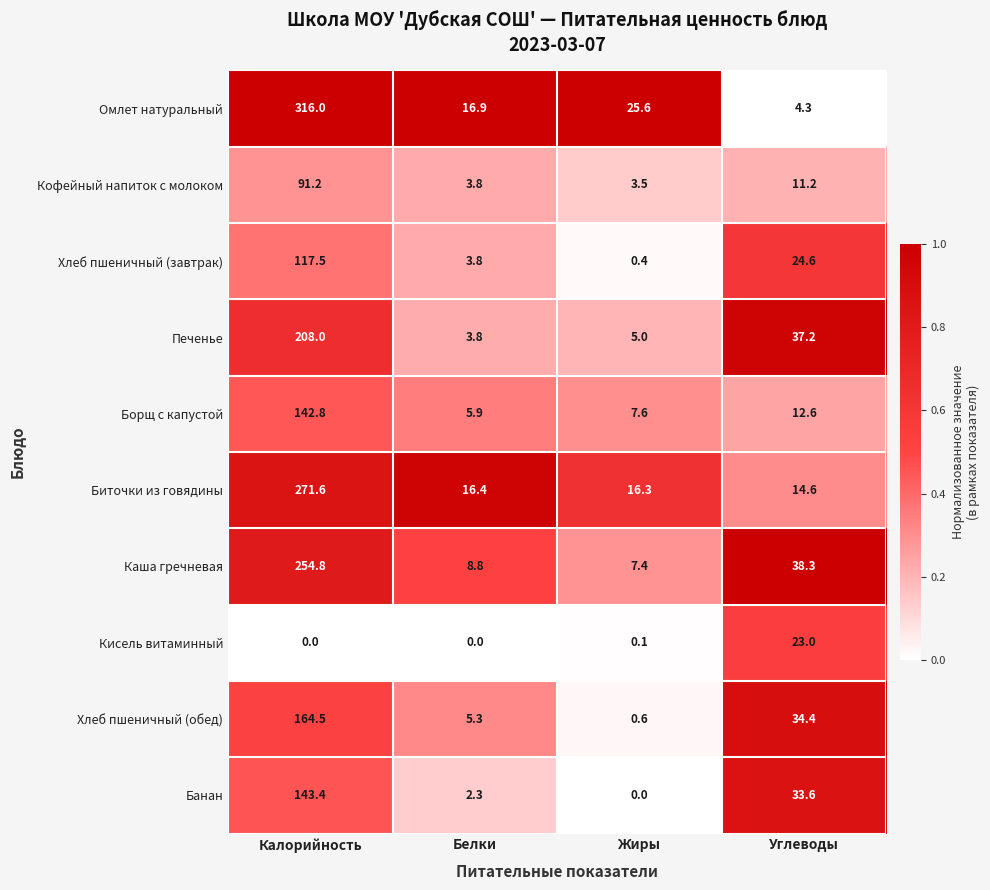

Is it true that Хлеб пшеничный (завтрак) equals 38.1 at Углеводы?

False